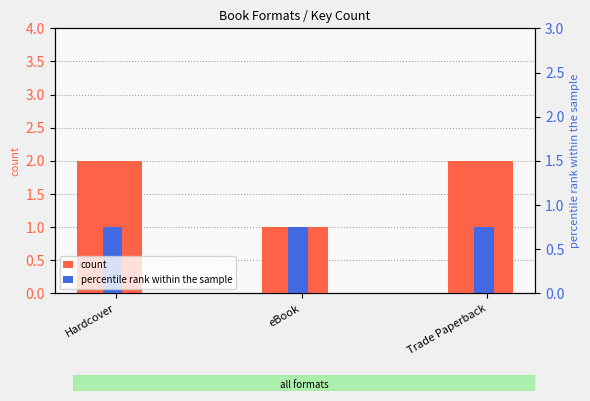

What is the difference between the maximum and minimum values in the count series?

1